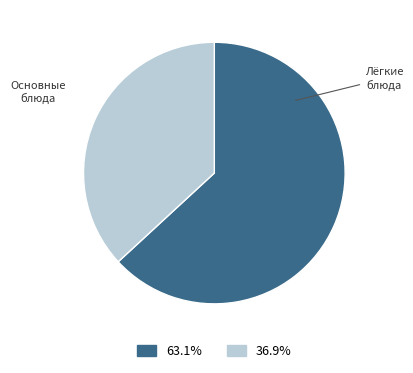

How many segments does this pie chart have?

2